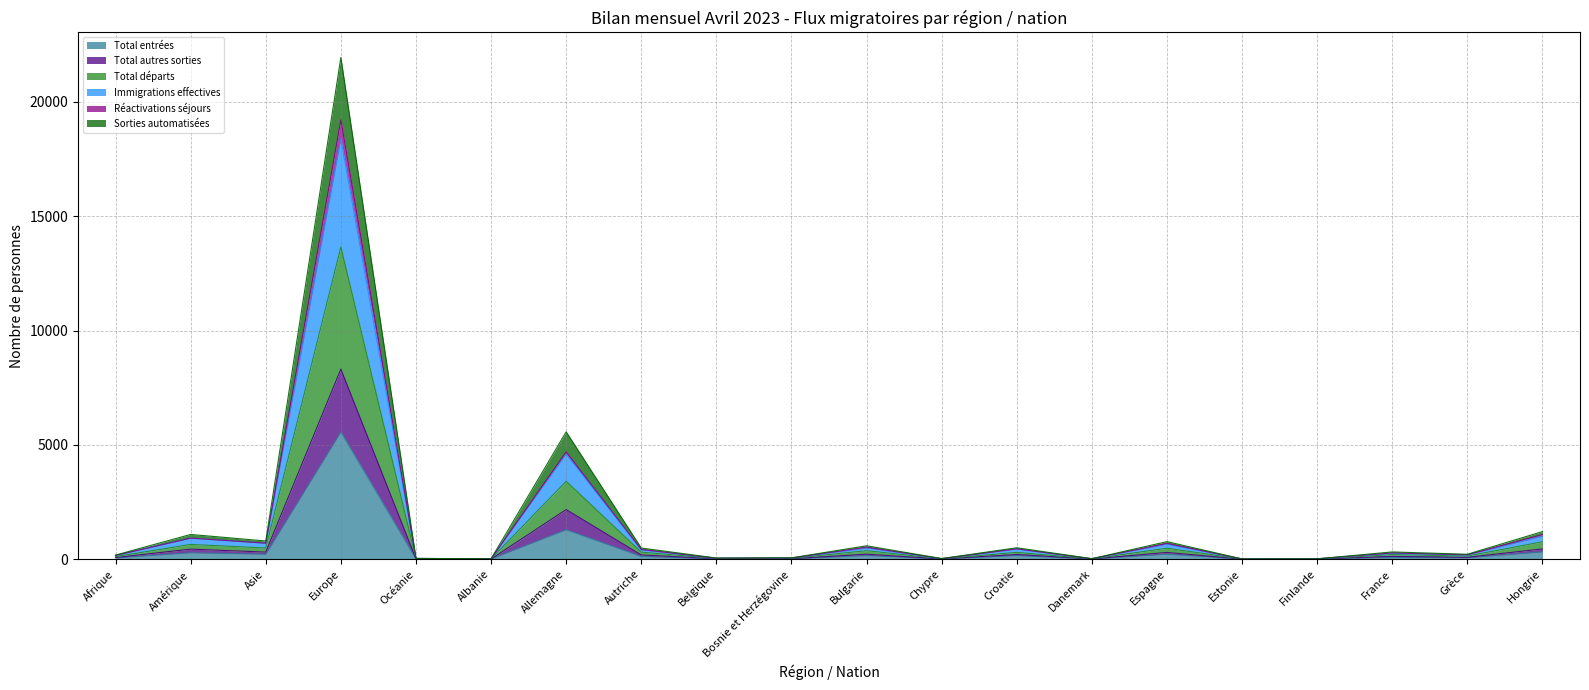

True or false: Total départs and Total autres sorties intersect in this chart.

False